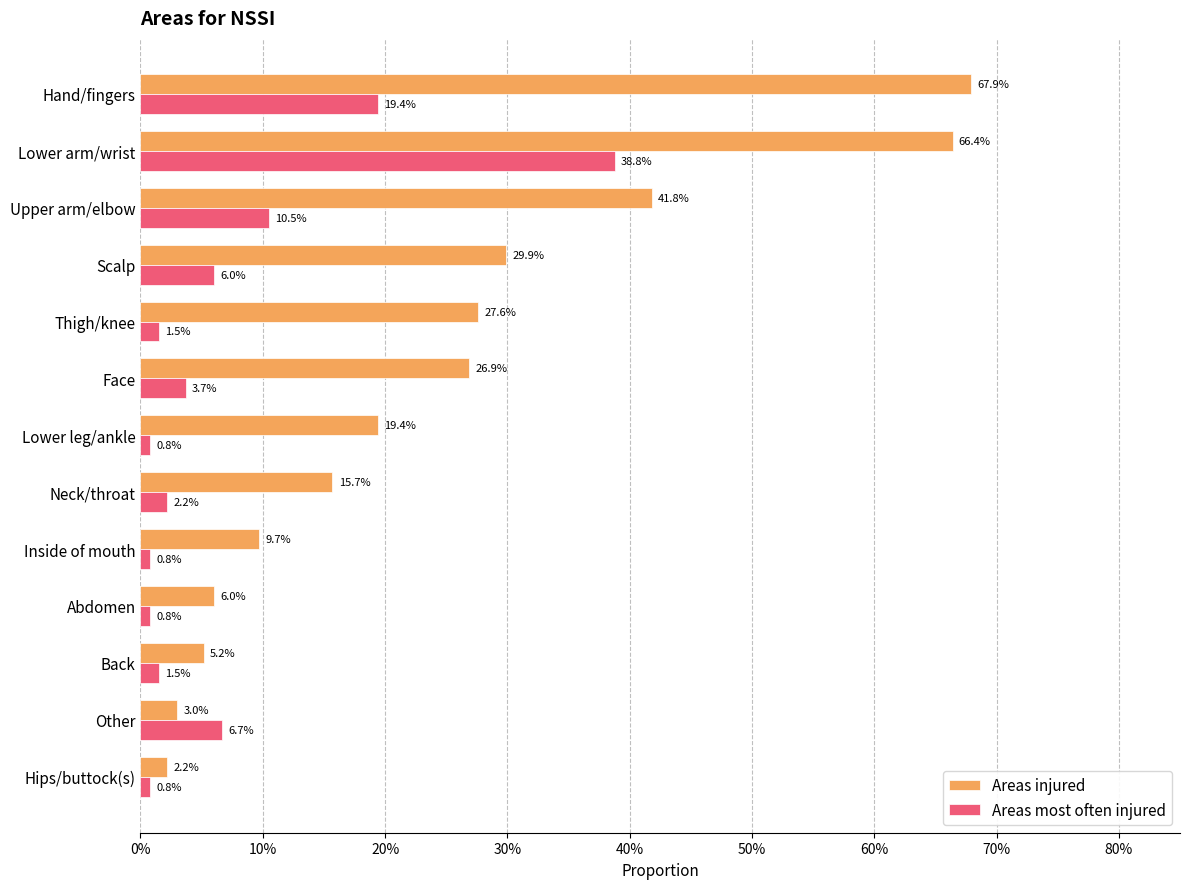

What are all the series names shown in the legend?

Areas injured, Areas most often injured